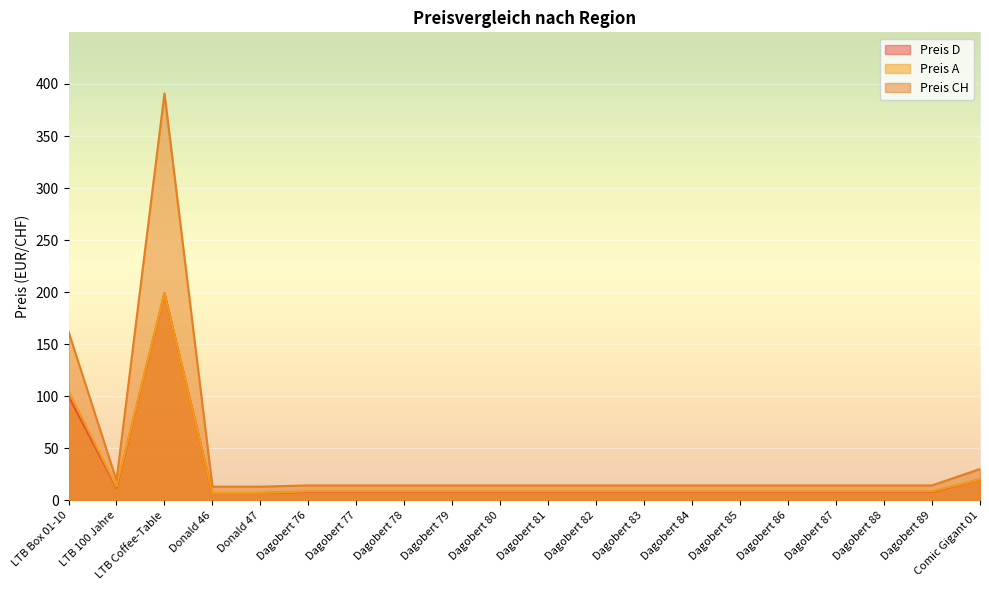

What is the sum of all Preis A values?

470.0